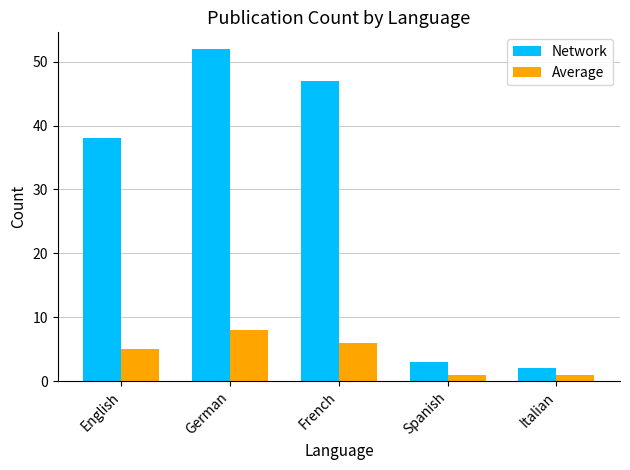

What is the label of the 4th bar from the right?

German